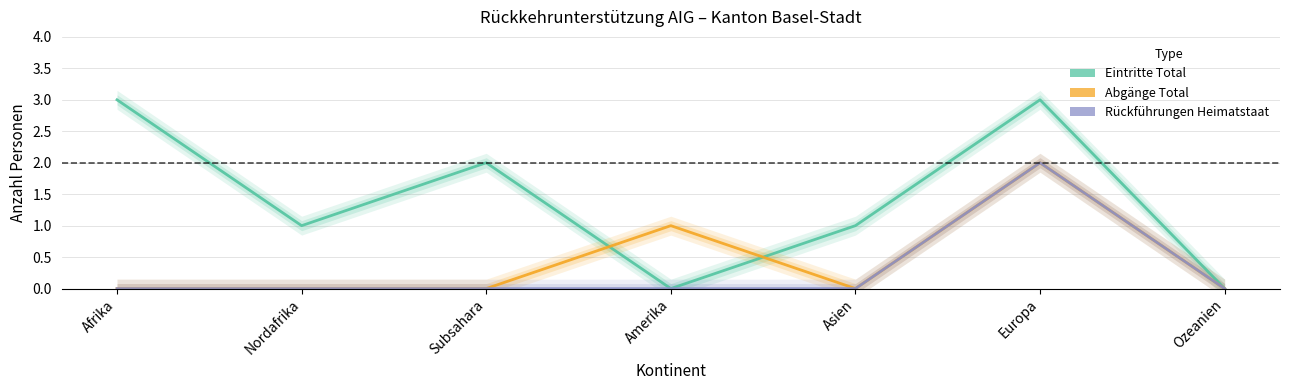

What is the label of the 1st point from the right?

Ozeanien